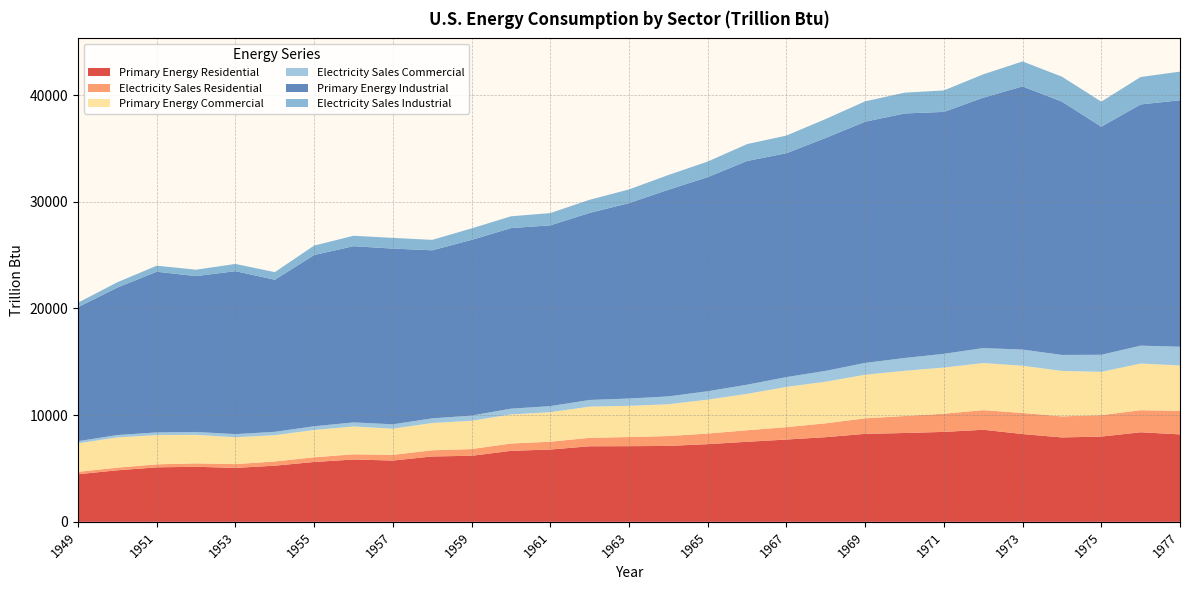

Reading left to right, transcribe all the data shown in this chart.

Primary Energy Residential: 1949=4460.6	1950=4829.5	1951=5104.7	1952=5158.4	1953=5052.7	1954=5262.6	1955=5608.1	1956=5839.7	1957=5744.2	1958=6125.7	1959=6188.7	1960=6651.2	1961=6776.0	1962=7080.2	1963=7090.3	1964=7112.2	1965=7279.9	1966=7500.9	1967=7712.0	1968=7933.4	1969=8243.5	1970=8323.1	1971=8428.2	1972=8628.2	1973=8226.1	1974=7908.6	1975=7990.3	1976=8391.8	1977=8194.3
Electricity Sales Residential: 1949=227.9	1950=246.3	1951=283.5	1952=319.2	1953=355.3	1954=396.6	1955=438.1	1956=489.5	1957=534.7	1958=578.3	1959=629.7	1960=687.4	1961=731.7	1962=794.3	1963=855.6	1964=927.5	1965=992.9	1966=1081.2	1967=1160.5	1968=1301.9	1969=1456.0	1970=1591.0	1971=1704.4	1972=1837.7	1973=1976.3	1974=1972.8	1975=2006.7	1976=2069.2	1977=2201.6
Primary Energy Commercial: 1949=2668.9	1950=2834.1	1951=2737.7	1952=2673.0	1953=2512.4	1954=2457.6	1955=2561.3	1956=2606.9	1957=2449.4	1958=2557.3	1959=2649.5	1960=2722.7	1961=2765.1	1962=2924.0	1963=2921.3	1964=2977.3	1965=3177.0	1966=3409.1	1967=3767.8	1968=3899.6	1969=4085.5	1970=4236.9	1971=4323.9	1972=4412.2	1973=4423.0	1974=4259.3	1975=4059.4	1976=4371.6	1977=4258.3
Electricity Sales Commercial: 1949=200.1	1950=225.1	1951=252.4	1952=273.3	1953=296.9	1954=319.3	1955=349.9	1956=380.2	1957=410.7	1958=435.3	1959=487.9	1960=543.0	1961=572.0	1962=620.9	1963=687.6	1964=737.8	1965=788.6	1966=859.2	1967=925.2	1968=1014.0	1969=1107.7	1970=1201.2	1971=1288.0	1972=1407.6	1973=1516.7	1974=1501.3	1975=1597.8	1976=1677.9	1977=1753.9
Primary Energy Industrial: 1949=12561.1	1950=13819.7	1951=15059.4	1952=14603.7	1953=15273.5	1954=14250.9	1955=16045.9	1956=16516.9	1957=16467.9	1958=15750.6	1959=16467.4	1960=16922.8	1961=16940.1	1962=17534.1	1963=18309.1	1964=19366.6	1965=20063.1	1966=20966.9	1967=20978.4	1968=21831.5	1969=22605.9	1970=22918.5	1971=22673.5	1972=23464.5	1973=24664.6	1974=23739.5	1975=21378.2	1976=22606.0	1977=23101.1
Electricity Sales Industrial: 1949=418.3	1950=499.8	1951=567.0	1952=600.9	1953=677.7	1954=711.3	1955=887.0	1956=975.7	1957=1003.1	1958=977.7	1959=1075.2	1960=1106.9	1961=1149.2	1962=1227.8	1963=1287.8	1964=1382.0	1965=1462.8	1966=1581.8	1967=1654.9	1968=1778.1	1969=1908.6	1970=1947.8	1971=2011.2	1972=2187.0	1973=2340.9	1974=2336.8	1975=2346.4	1976=2572.9	1977=2682.0